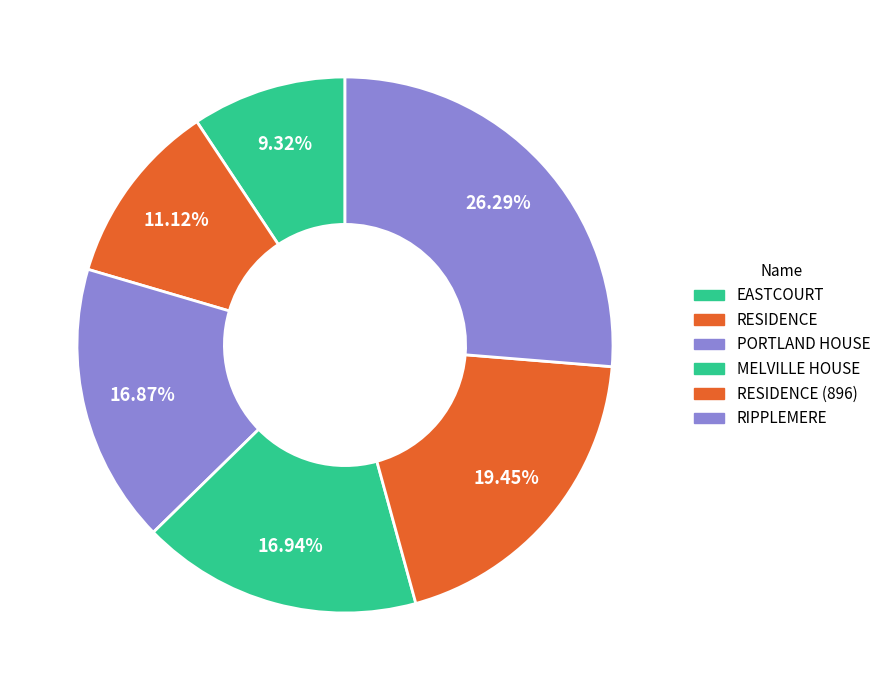

How many segments does this pie chart have?

6